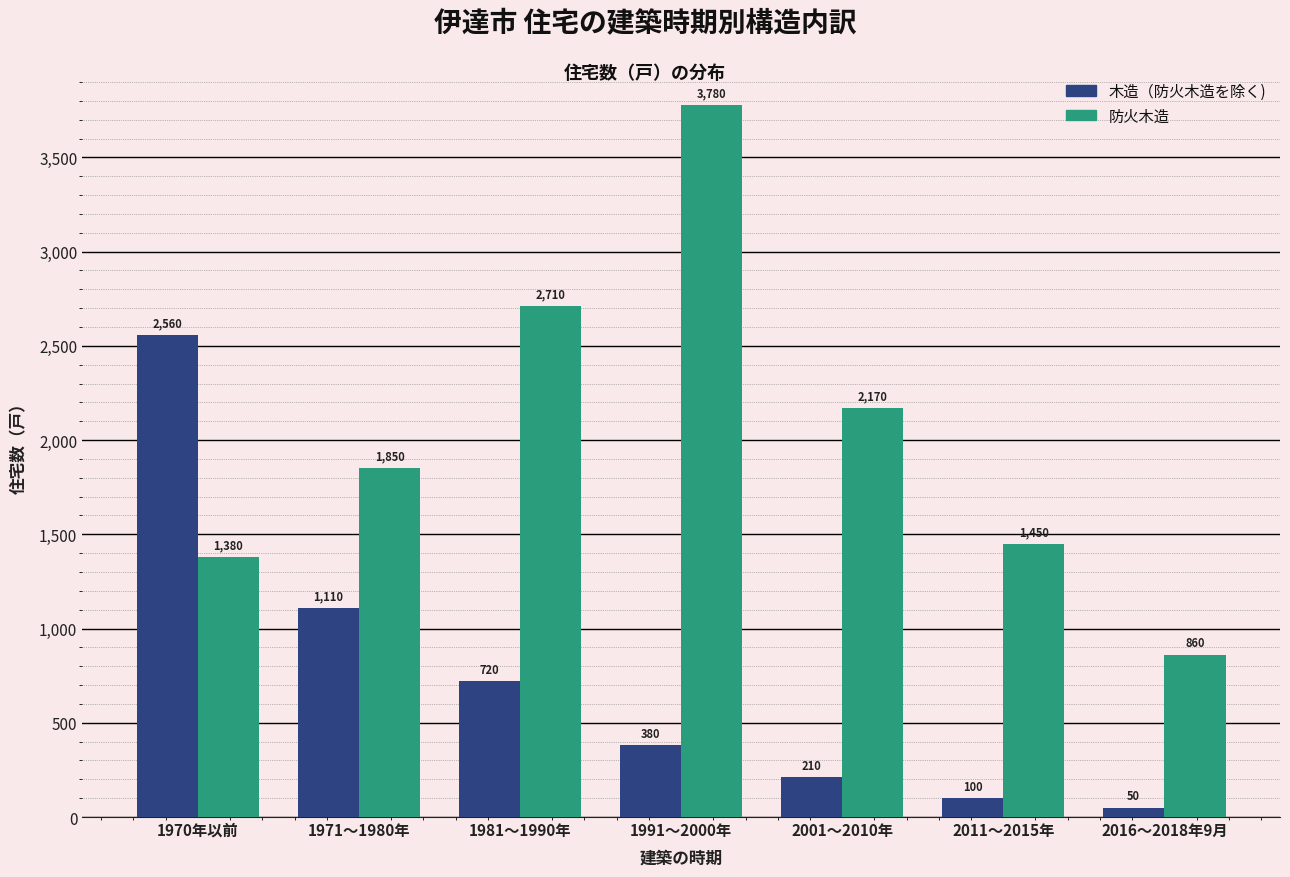

Reading left to right, list all the values displayed in this chart.

木造（防火木造を除く): 1970年以前=2560	1971～1980年=1110	1981～1990年=720	1991～2000年=380	2001～2010年=210	2011～2015年=100	2016～2018年9月=50
防火木造: 1970年以前=1380	1971～1980年=1850	1981～1990年=2710	1991～2000年=3780	2001～2010年=2170	2011～2015年=1450	2016～2018年9月=860